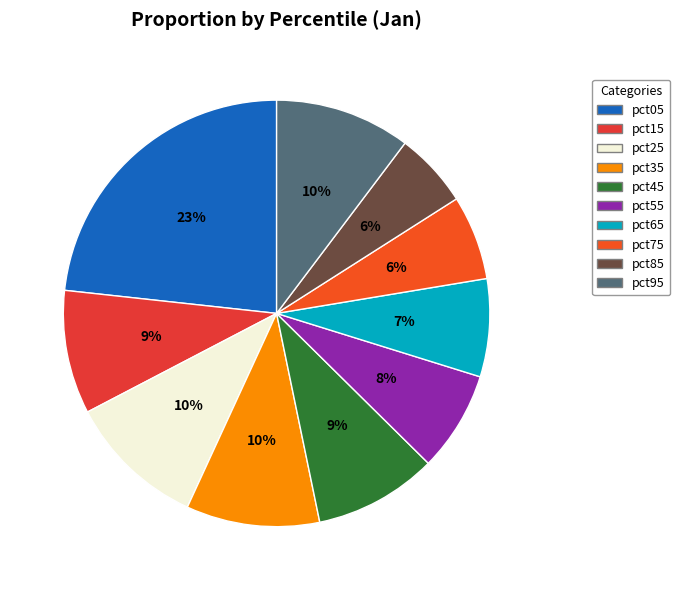

The pct05 slice represents 36% of the pie. True or false?

False